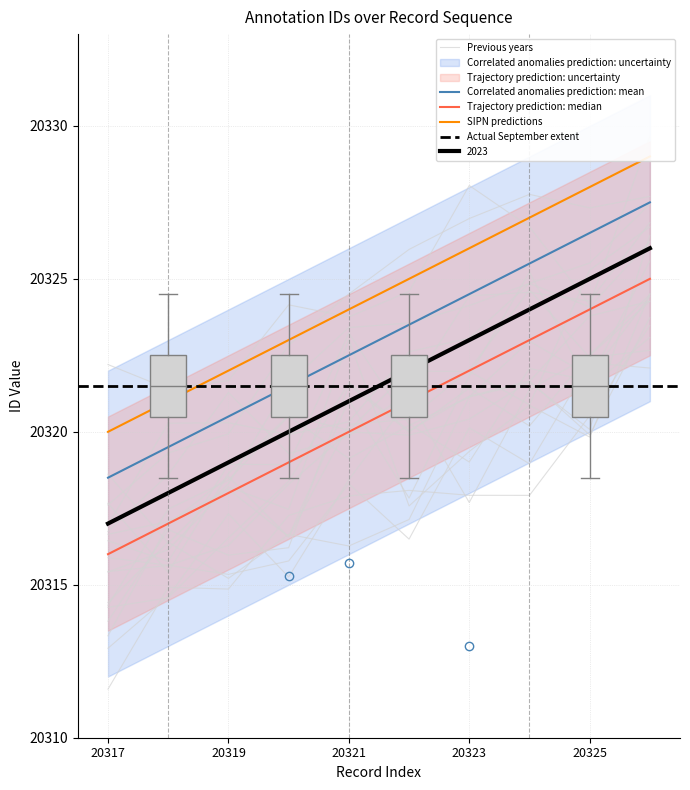

Reading left to right, list all the values displayed in this chart.

20318.5	20319.5	20320.5	20321.5	20322.5	20323.5	20324.5	20325.5	20326.5	20327.5